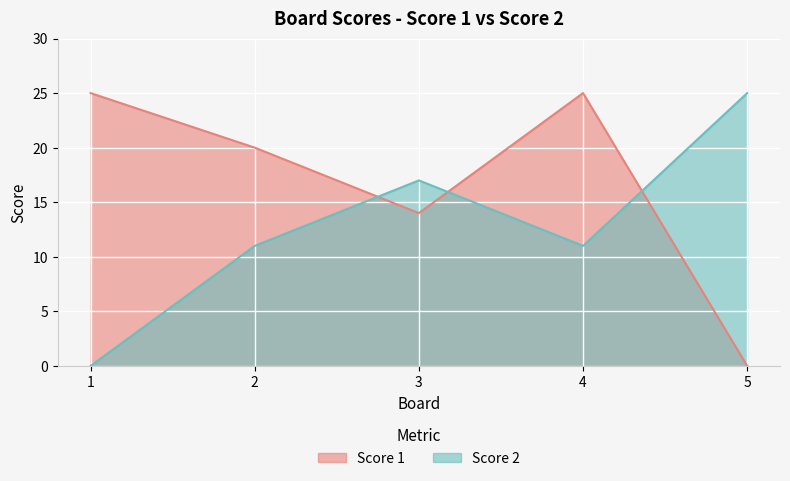

Reading right to left, list all the values displayed in this chart.

Score 1: 5=0	4=25	3=14	2=20	1=25
Score 2: 5=25	4=11	3=17	2=11	1=0